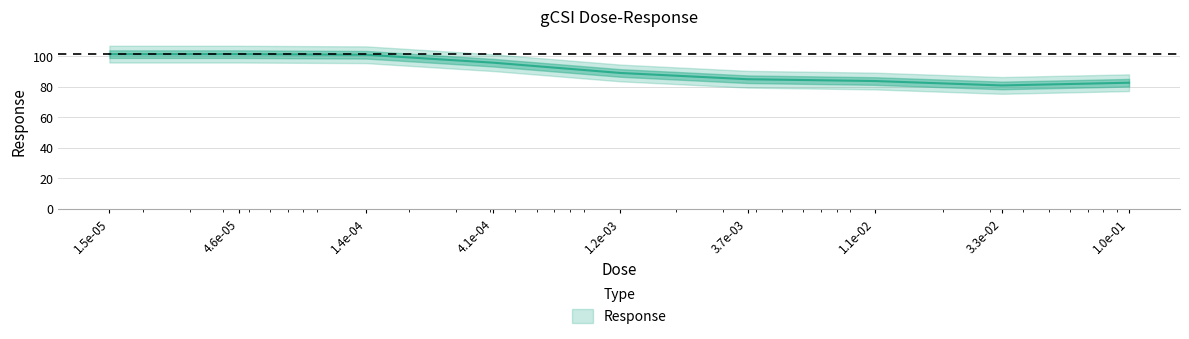

What is the smallest value displayed?

81.0